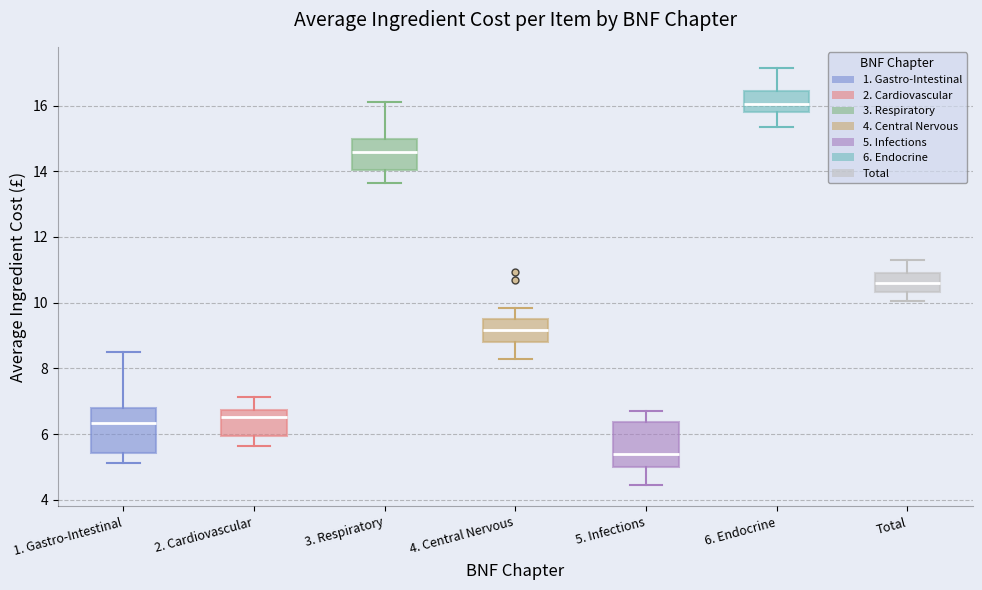

Which box's median line is the highest?

6. Endocrine